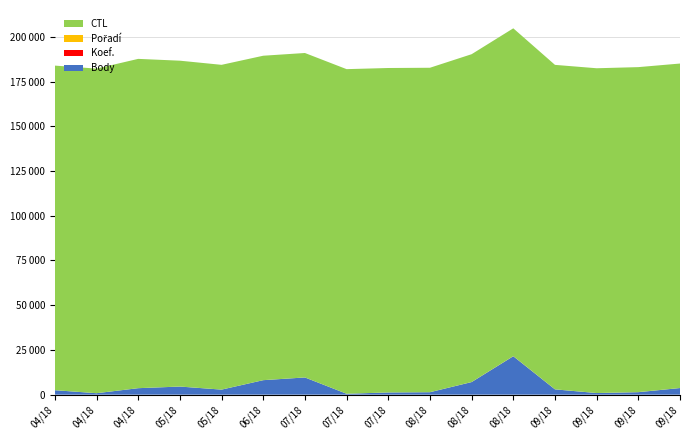

Reading right to left, transcribe all the data shown in this chart.

Body: 3689	1377	892	2949	21451	7024	1360	1226	499	9600	8088	2812	4515	3611	804	2484
Koef.: 7	12	3	7	36	12	3	2	1	12	7	4	7	4	2	3
Pořadí: 9	31	7	11	32	20	4	4	2	7	3	2	8	3	3	3
CTL: 181342	181621	181510	181337	183210	183209	181320	181319	181409	181317	181315	181504	182111	184032	181403	181401